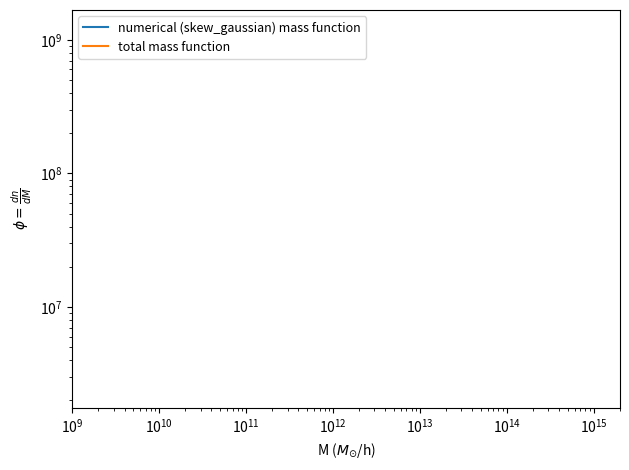

How many lines are shown in the chart?

2